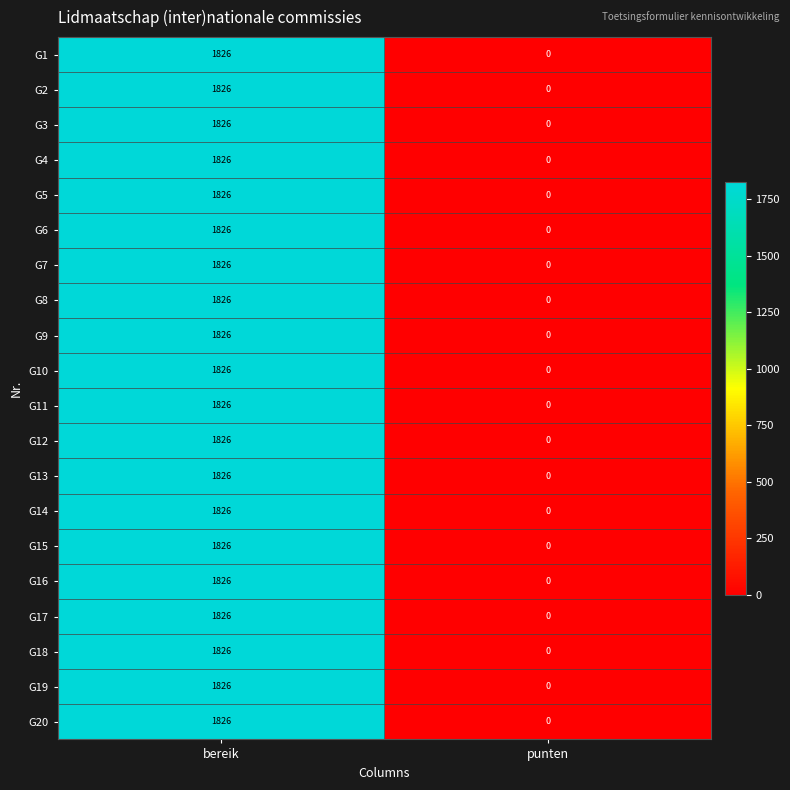

How many positive values does the G1 series have?

1